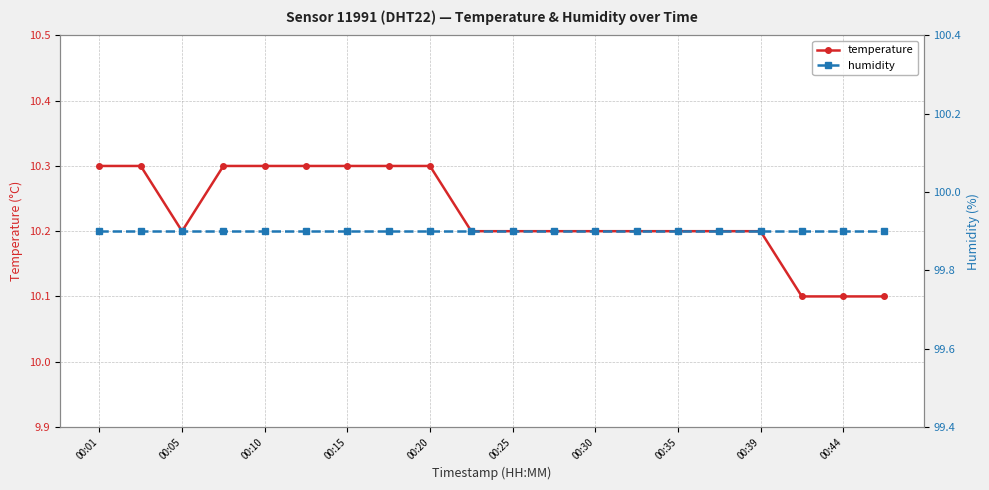

The temperature series shows 6.0 at 00:20. True or false?

False